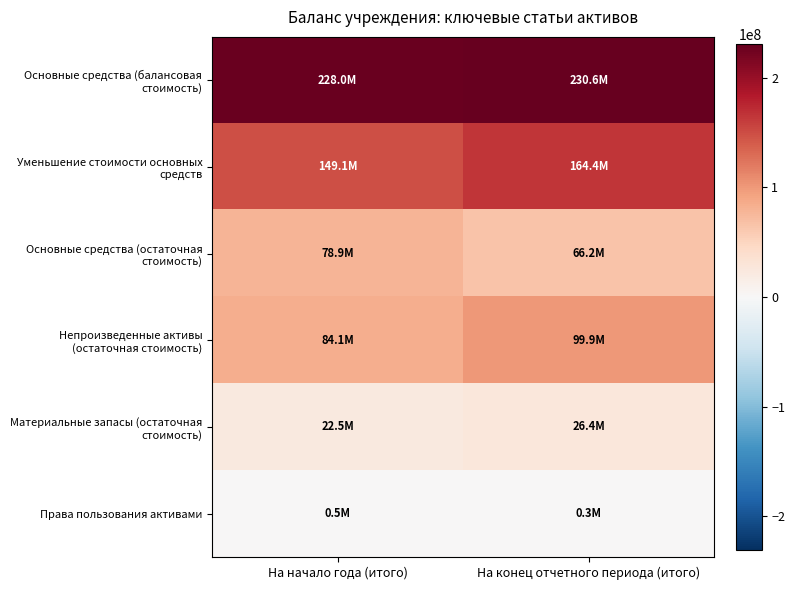

Which has a higher value, На конец отчетного периода (итого) or На начало года (итого)?

На конец отчетного периода (итого)